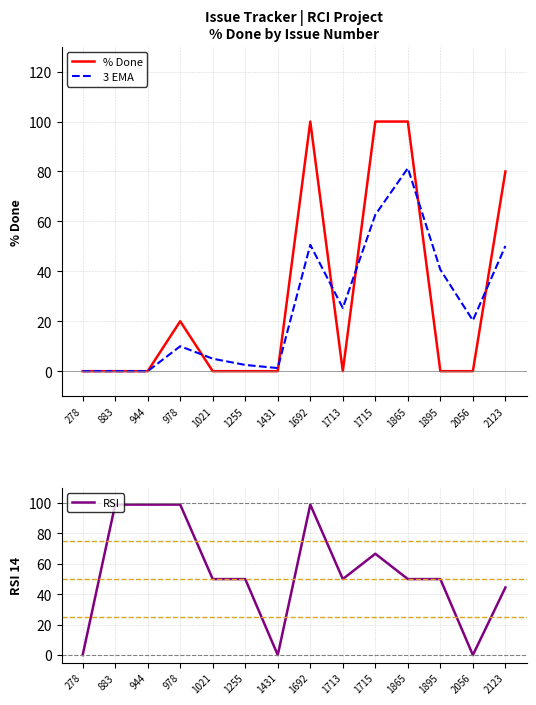

What is the difference between the highest and lowest values at 1713?

50.0